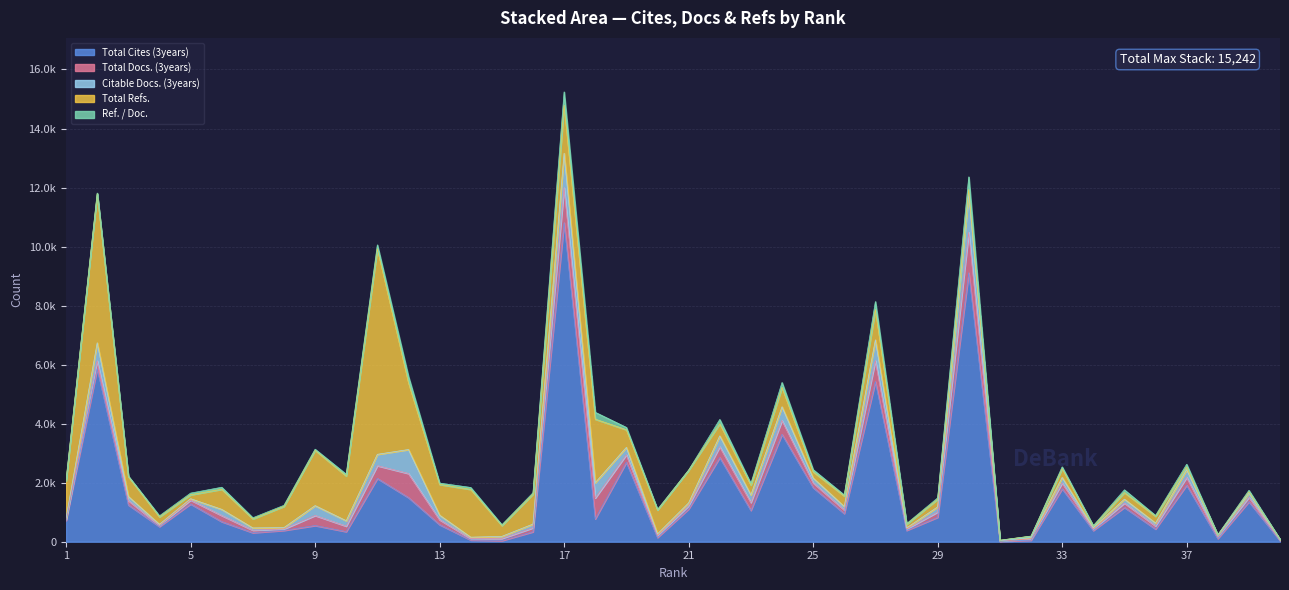

What is the total value across all series at 1?

2088